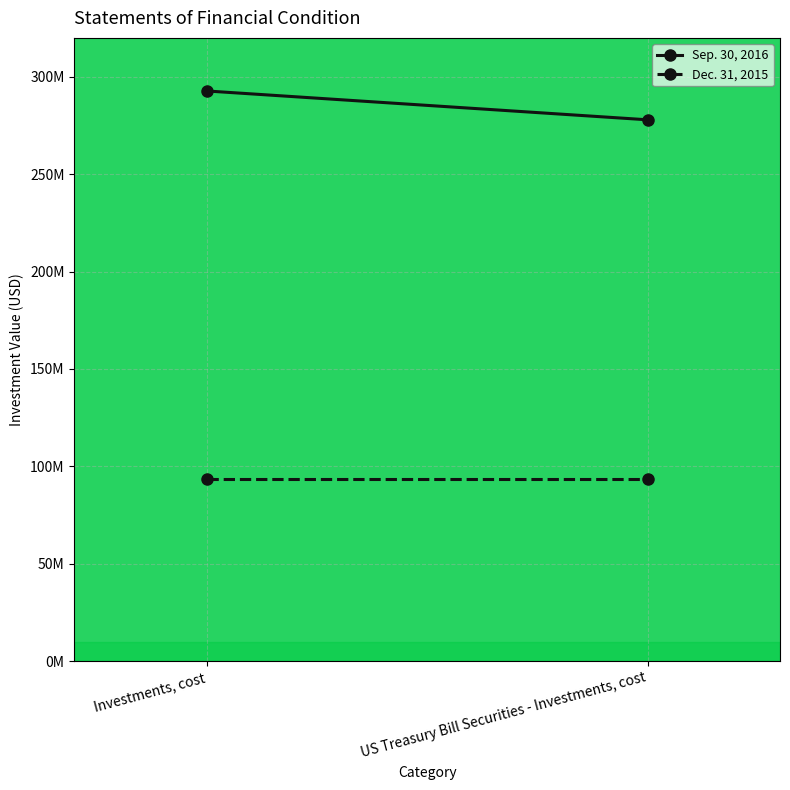

What is the sum of the Sep. 30, 2016 values at Investments, cost and US Treasury Bill Securities - Investments, cost?

570677507